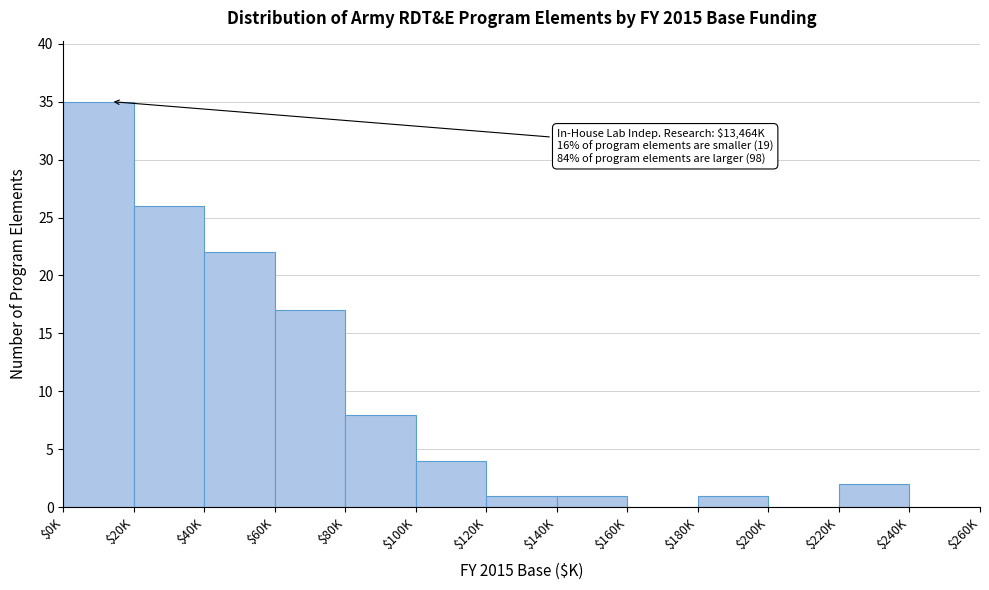

True or false: the data shows 5 at $40K.

False